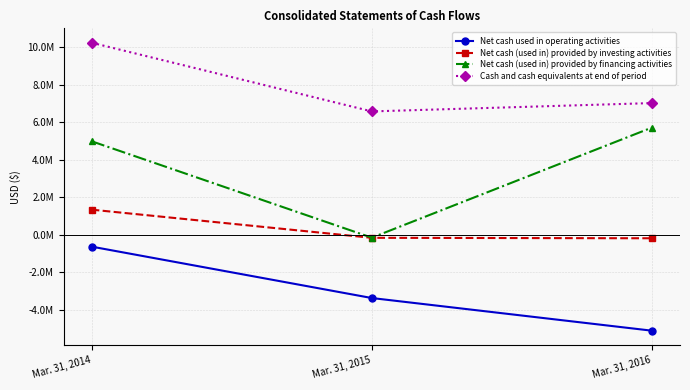

The Net cash (used in) provided by financing activities series shows 9646879 at Mar. 31, 2016. True or false?

False